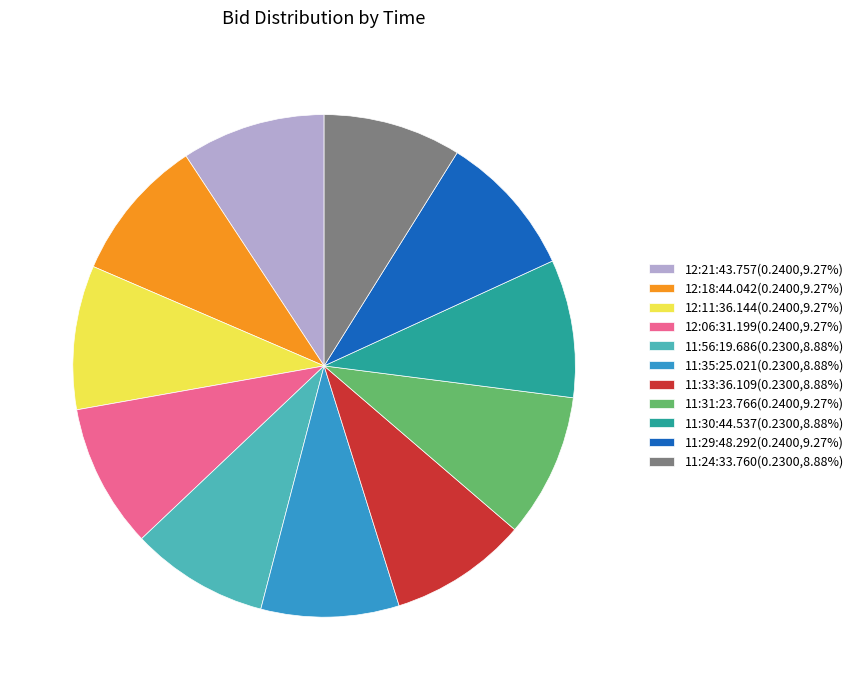

How many segments does this pie chart have?

11